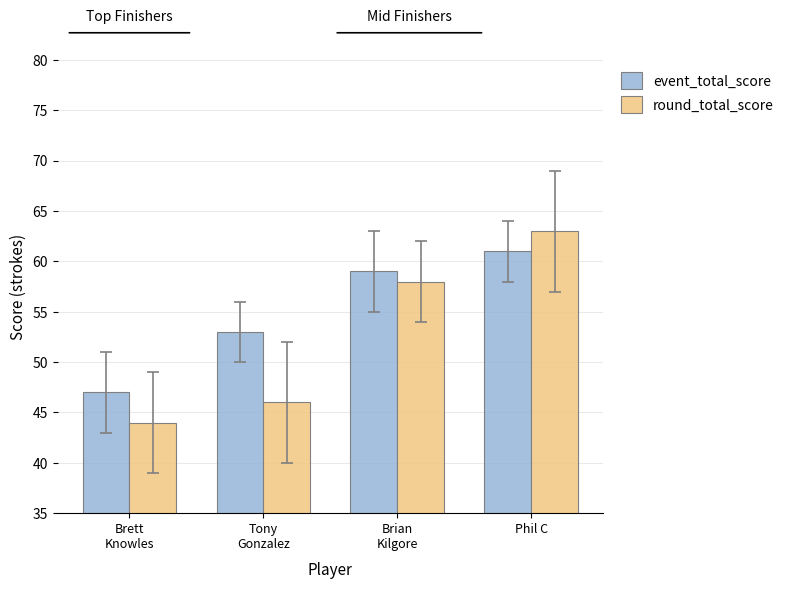

At which label is event_total_score closest to 54?

Tony
Gonzalez